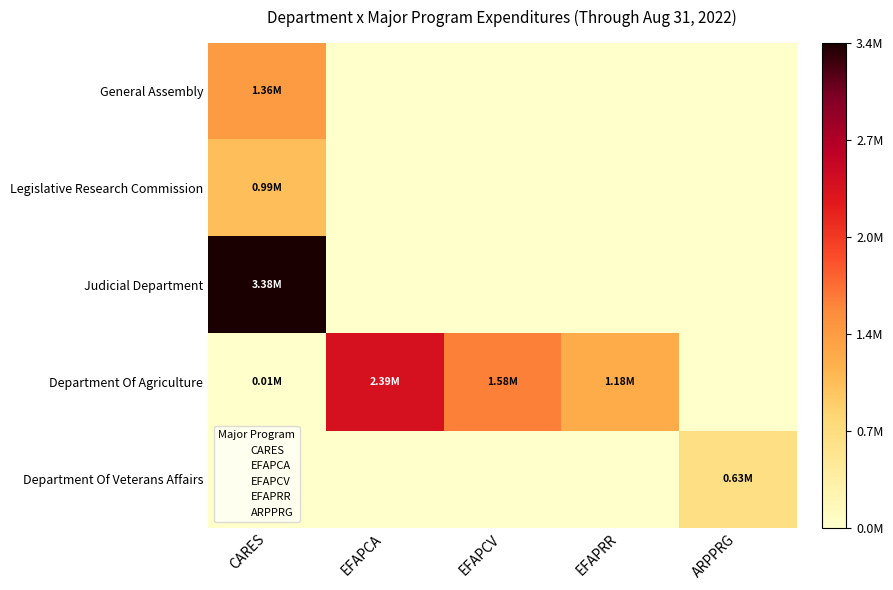

Between EFAPCV and ARPPRG, which series saw the biggest shift?

Department Of Agriculture